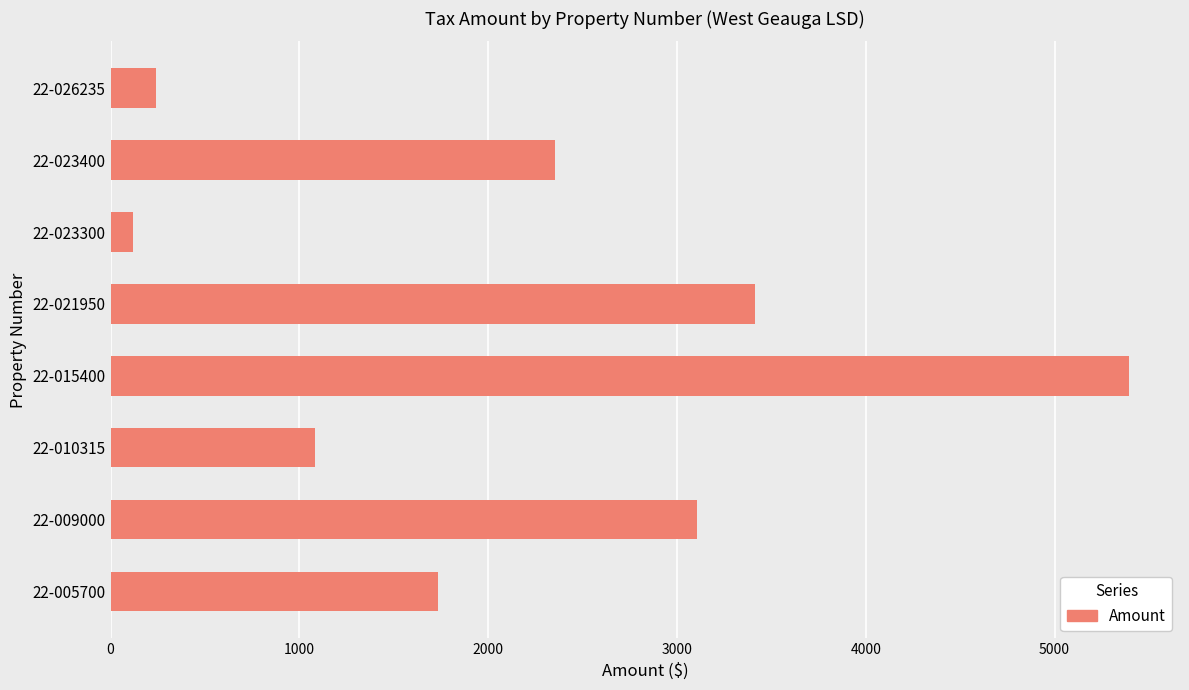

Which category has the highest value across all series?

22-015400